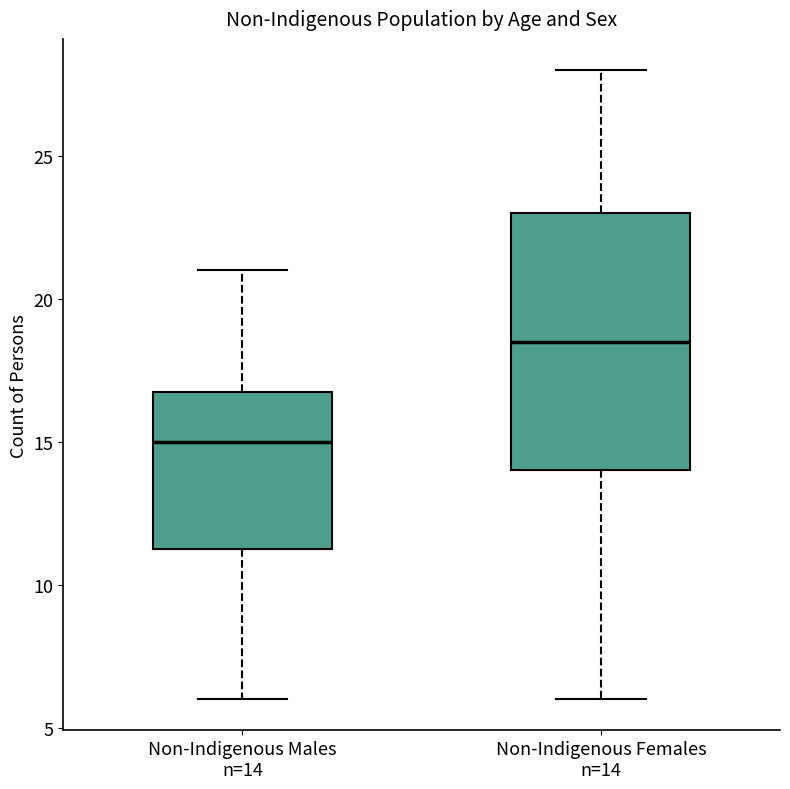

Which box's median line is the lowest?

Non-Indigenous Males n=14